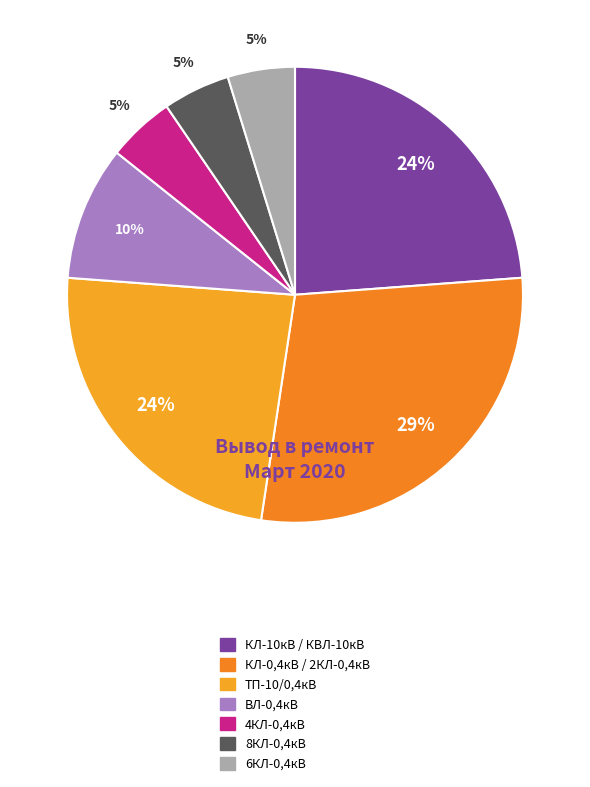

To the nearest percent, what portion does 8КЛ-0,4кВ represent?

5%